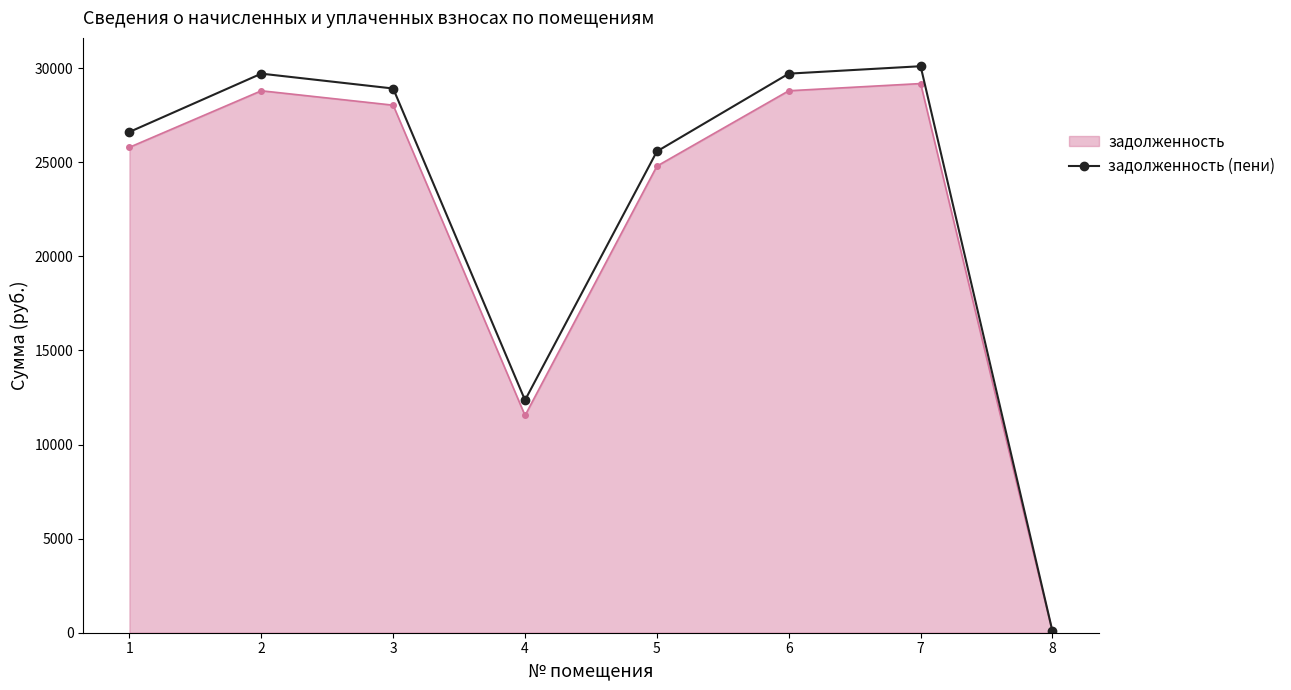

Reading left to right, transcribe all the data shown in this chart.

задолженность: 25796.4	28800.3	28034.4	11543.5	24795.2	28800.3	29183.0	34.2
задолженность (пени): 26611.1	29709.8	28919.8	12358.2	25578.2	29709.8	30104.6	69.7